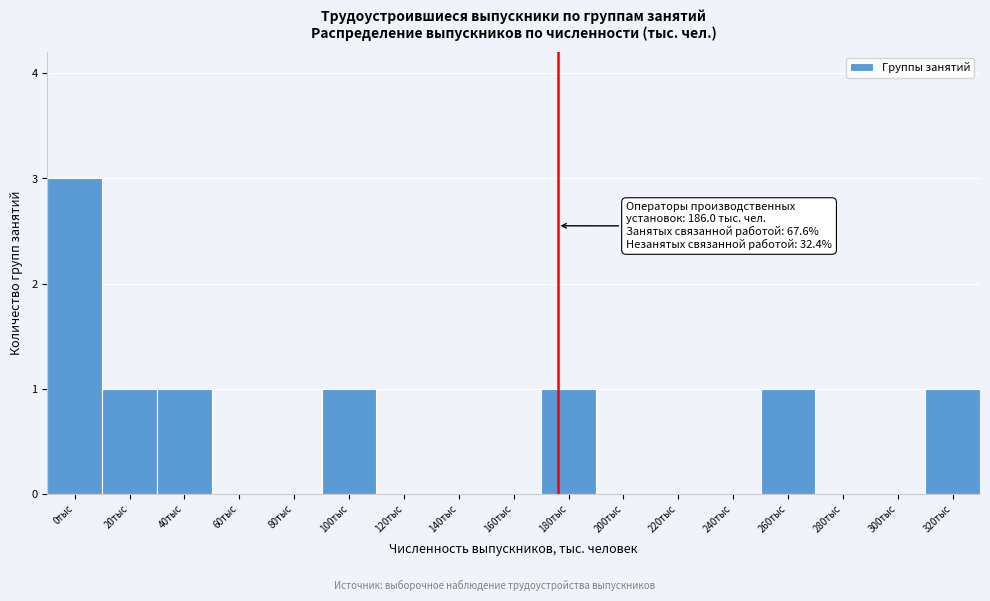

Reading left to right, transcribe all the data shown in this chart.

0тыс=3	20тыс=1	40тыс=1	60тыс=0	80тыс=0	100тыс=1	120тыс=0	140тыс=0	160тыс=0	180тыс=1	200тыс=0	220тыс=0	240тыс=0	260тыс=1	280тыс=0	300тыс=0	320тыс=1